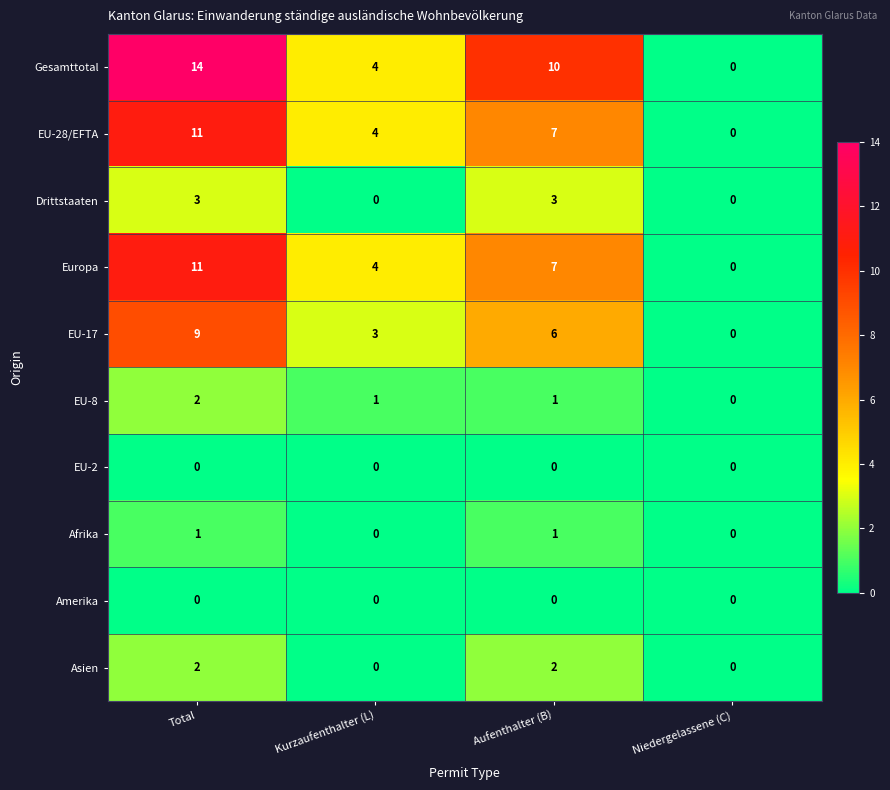

True or false: Gesamttotal has a value of 7 at Total.

False